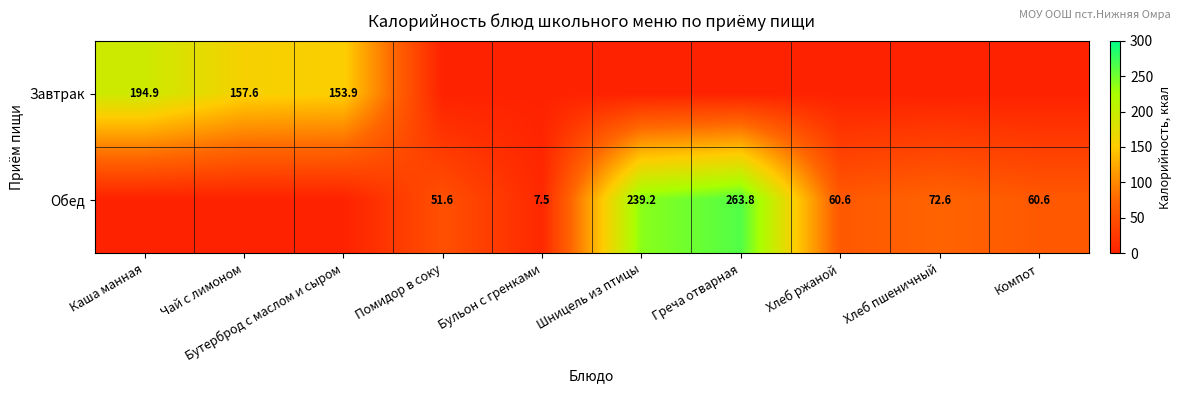

Is it true that Обед equals 60.6 at Компот?

True